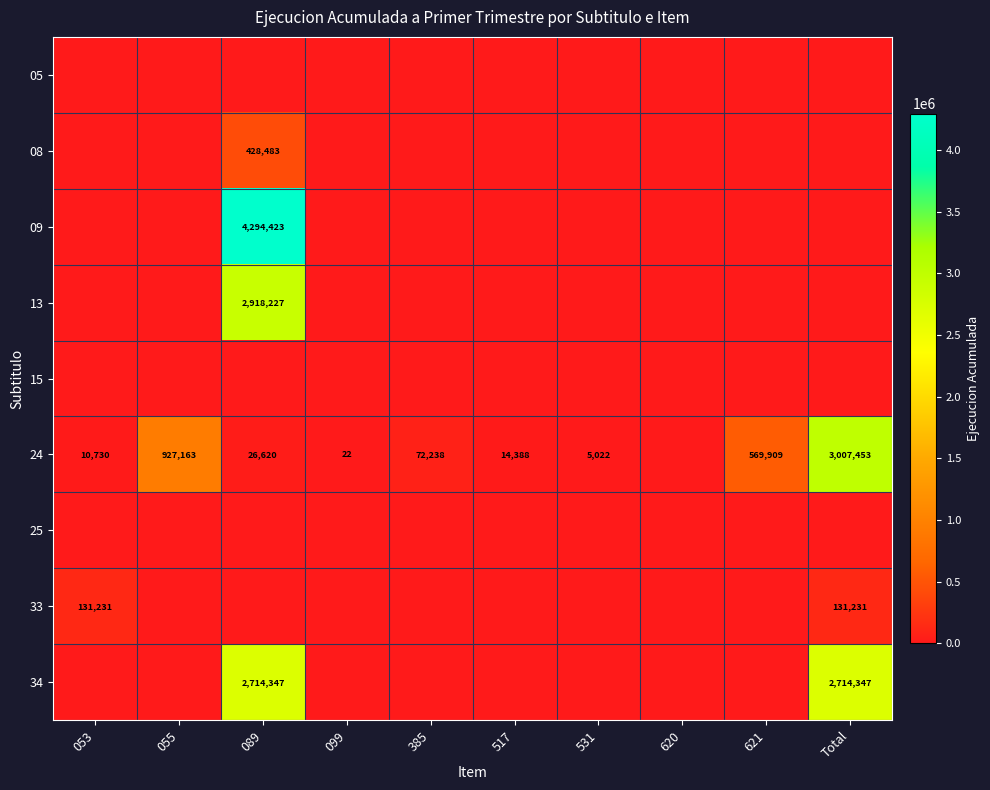

How many categories are shown in the chart?

10